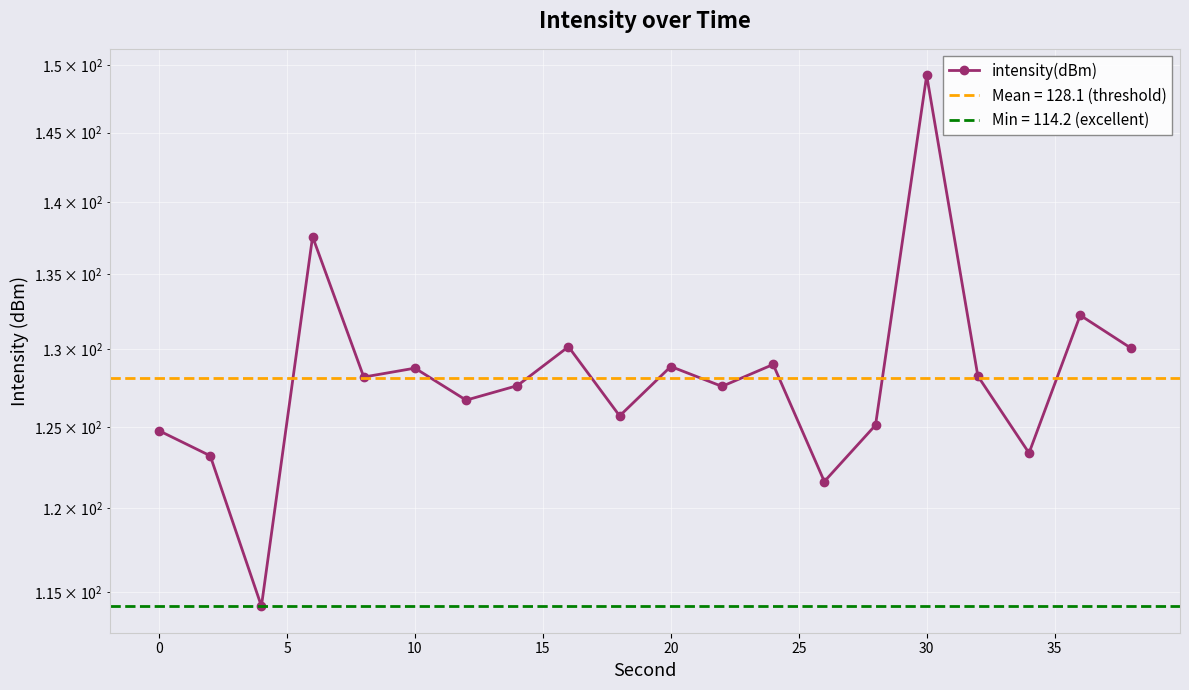

How many categories are shown in the chart?

20